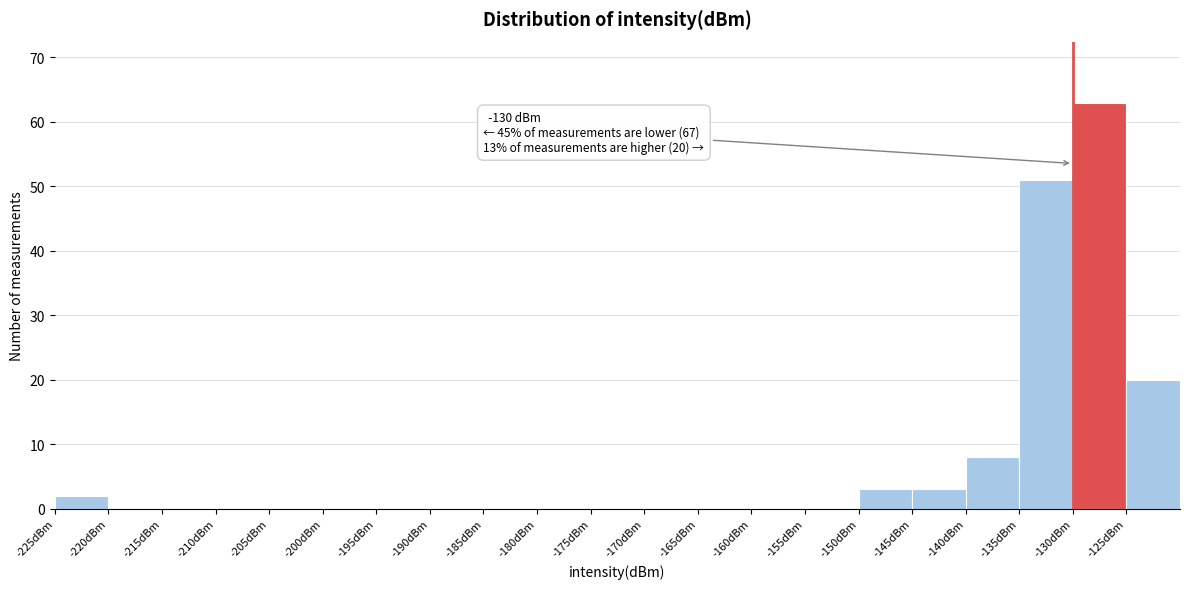

Over which range of the x-axis is the bar tallest?

-130 to -125